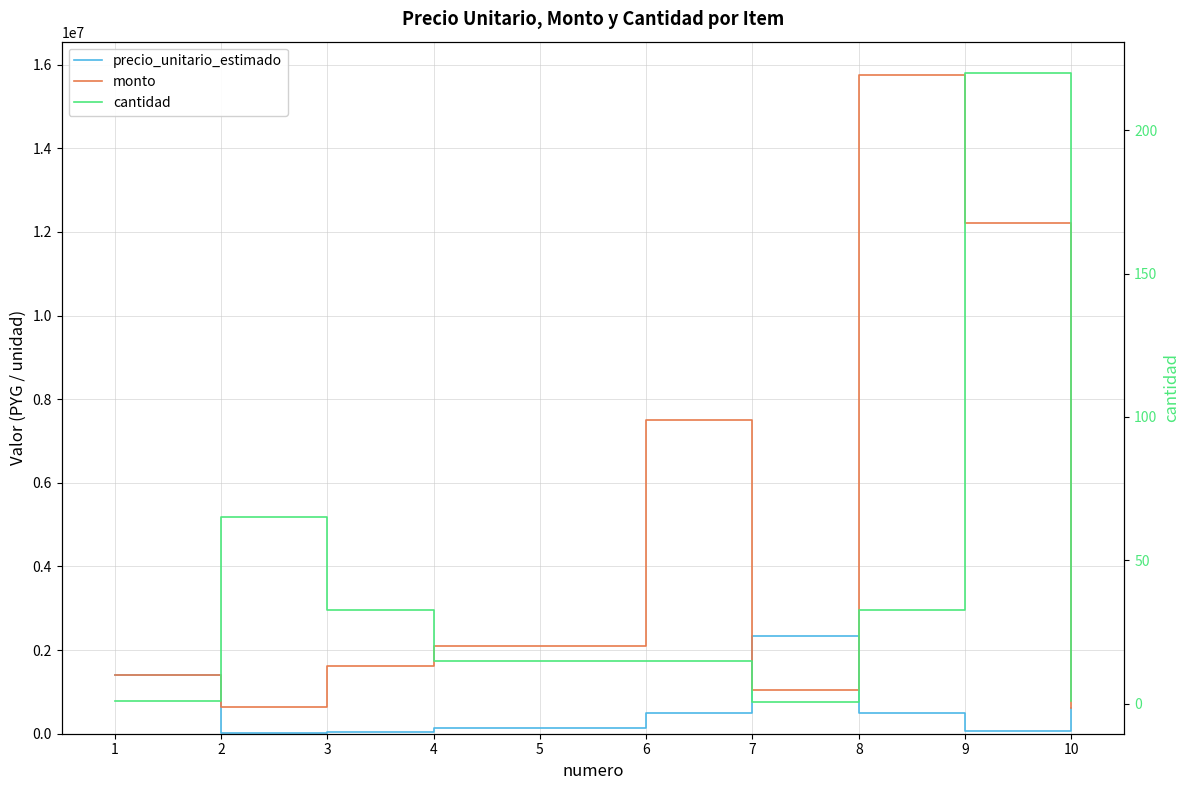

After their last crossing, which series has the higher values: precio_unitario_estimado or monto?

monto